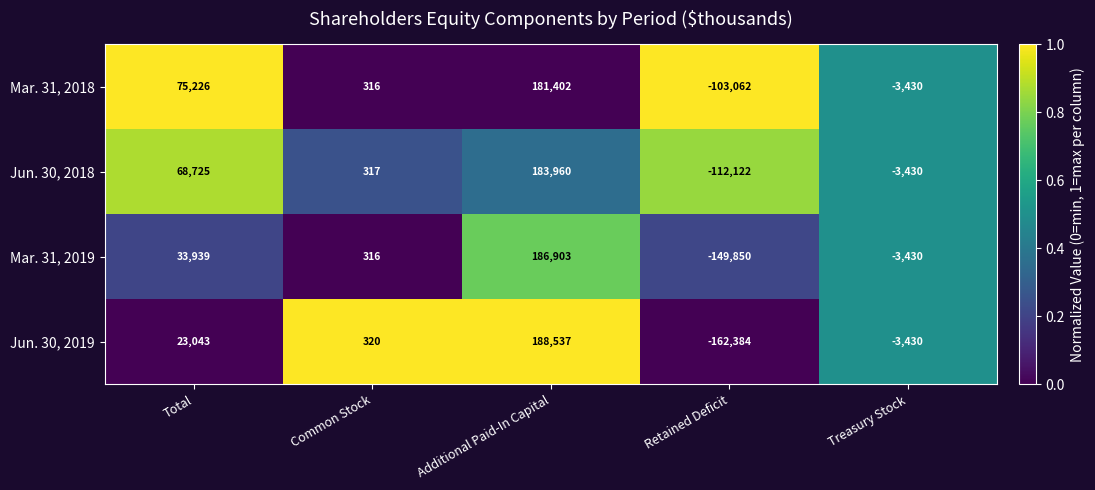

The value of Jun. 30, 2019 at Total is 23043. True or false?

True